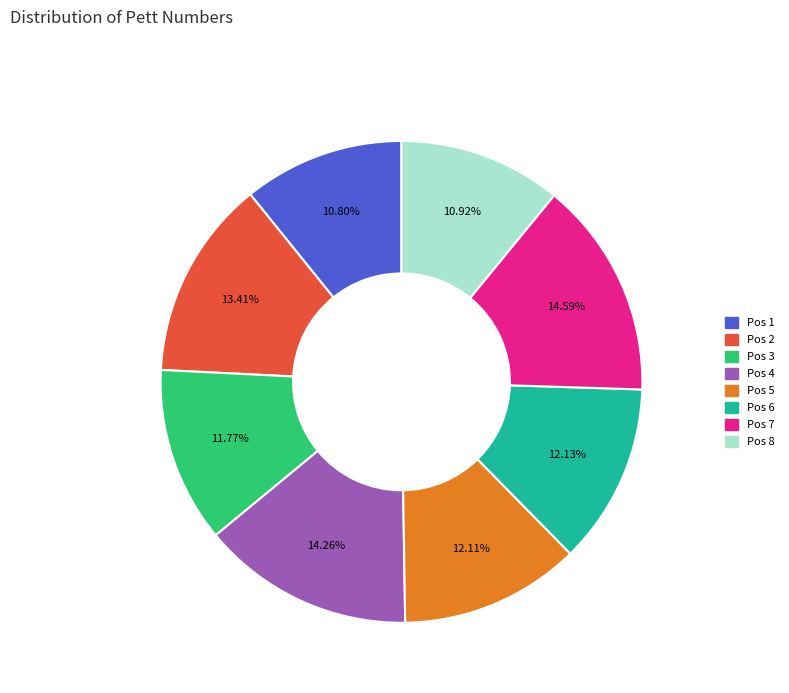

Is there any slice that represents more than half of the pie?

No